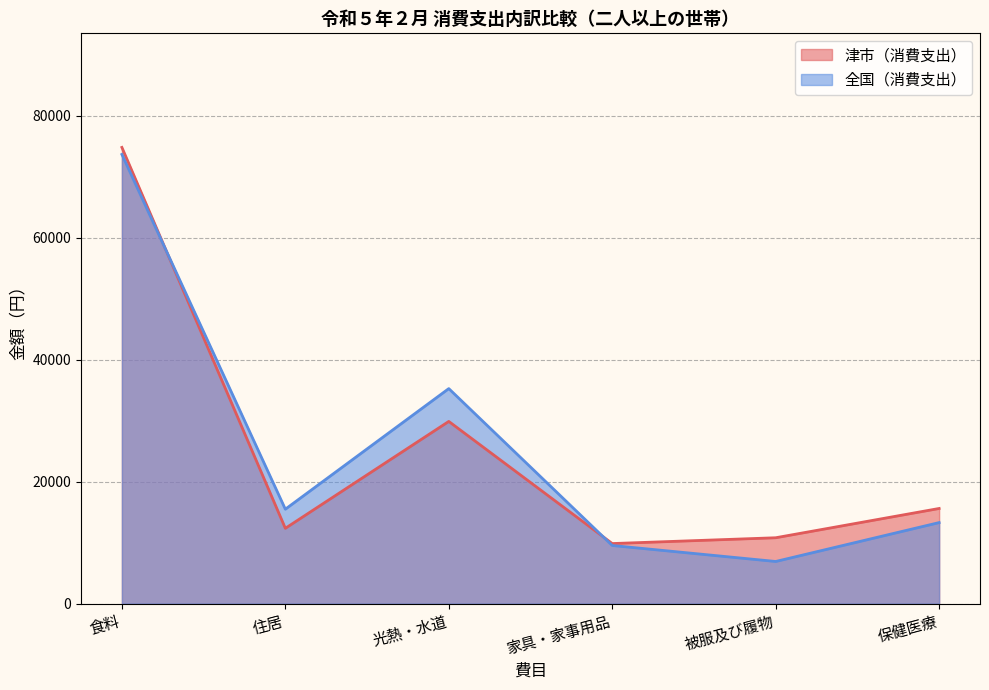

Reading right to left, transcribe all the data shown in this chart.

津市（消費支出）: 保健医療=15615	被服及び履物=10812	家具・家事用品=9859	光熱・水道=29892	住居=12361	食料=74834
全国（消費支出）: 保健医療=13300	被服及び履物=6921	家具・家事用品=9543	光熱・水道=35274	住居=15497	食料=73678